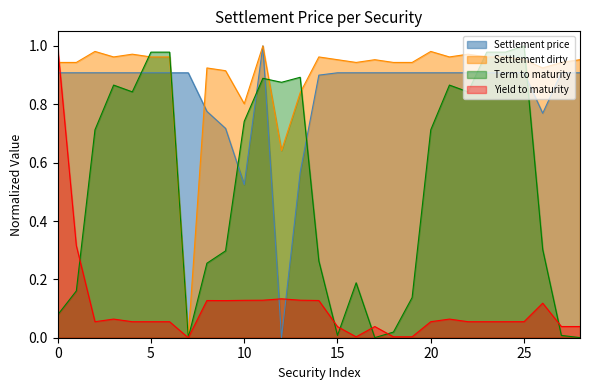

Between 5 and 10, which series saw the biggest shift?

Settlement price